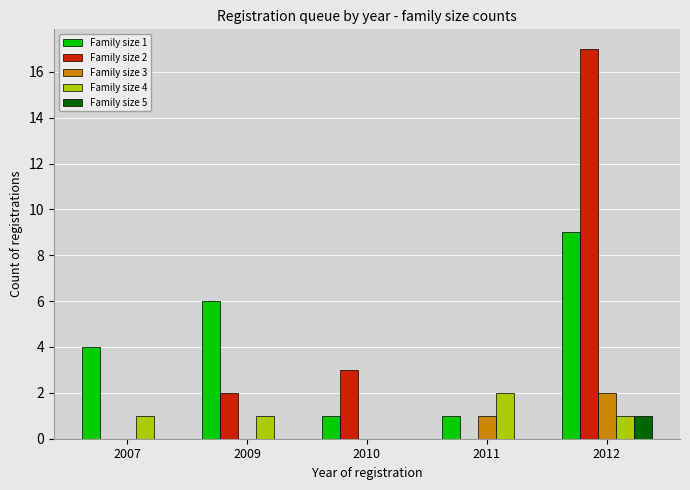

The value of Family size 5 at 2011 is -1. True or false?

False